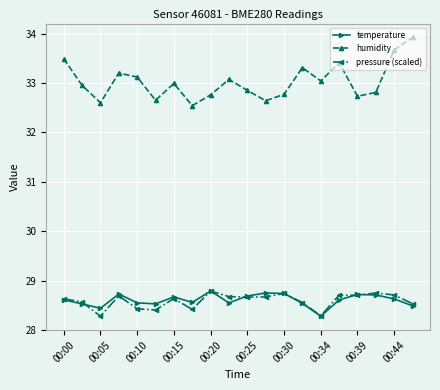

Which series has the largest total across all categories?

humidity